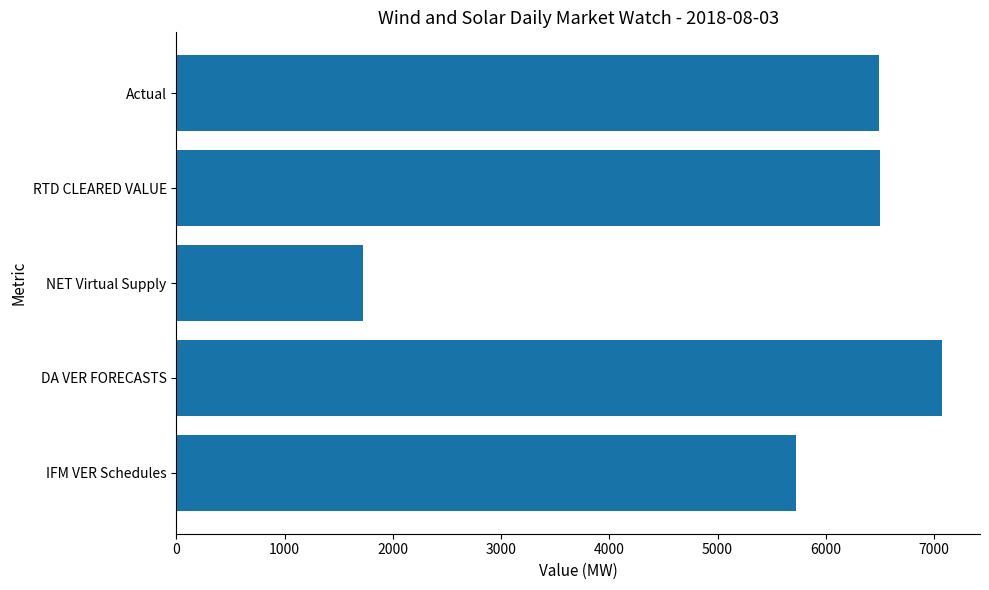

Between NET Virtual Supply and IFM VER Schedules, which is larger?

IFM VER Schedules